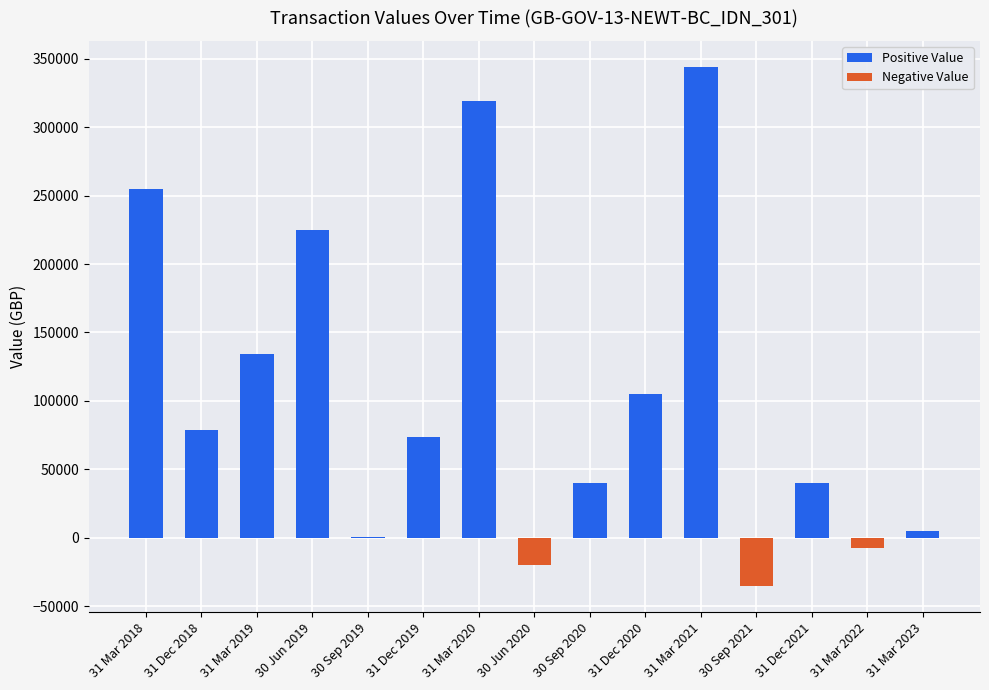

What is the sum of the values at 31 Mar 2019 and 30 Sep 2020?

174411.0